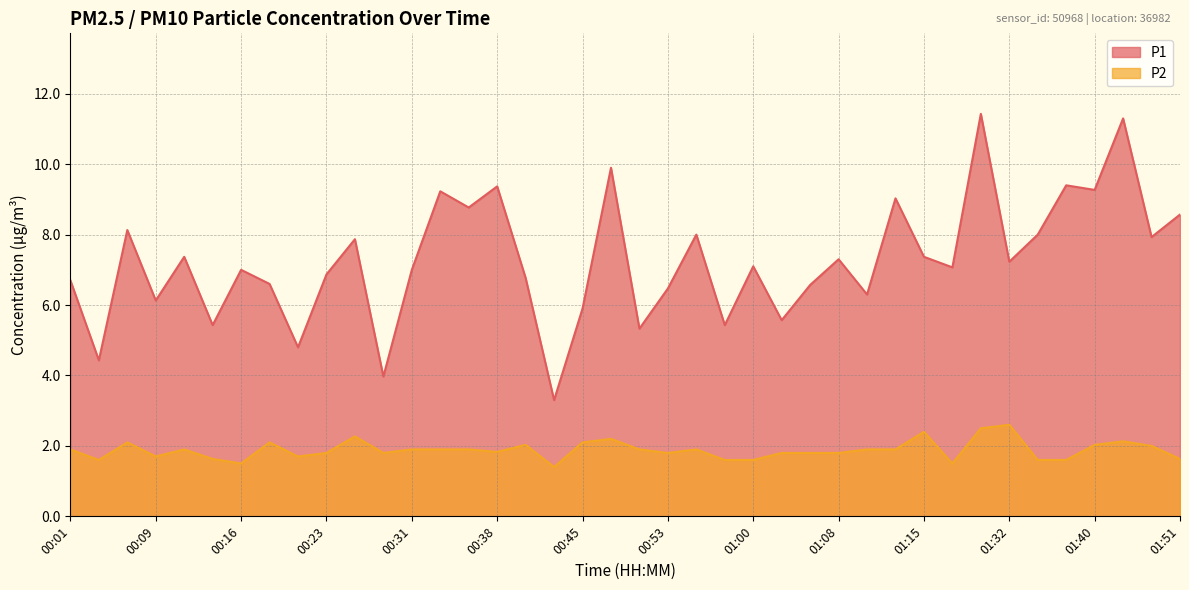

Reading left to right, list all the values displayed in this chart.

P1: 00:01=6.7	00:04=4.4	00:06=8.1	00:09=6.1	00:11=7.4	00:14=5.4	00:16=7.0	00:18=6.6	00:21=4.8	00:23=6.9	00:26=7.9	00:28=4.0	00:31=7.0	00:33=9.2	00:36=8.8	00:38=9.4	00:40=6.8	00:43=3.3	00:45=5.9	00:48=9.9	00:50=5.3	00:53=6.5	00:55=8.0	00:58=5.4	01:00=7.1	01:03=5.6	01:05=6.6	01:08=7.3	01:10=6.3	01:13=9.0	01:15=7.4	01:24=7.1	01:30=11.4	01:32=7.2	01:35=8.0	01:37=9.4	01:40=9.3	01:42=11.3	01:45=7.9	01:51=8.6
P2: 00:01=1.9	00:04=1.6	00:06=2.1	00:09=1.7	00:11=1.9	00:14=1.6	00:16=1.5	00:18=2.1	00:21=1.7	00:23=1.8	00:26=2.3	00:28=1.8	00:31=1.9	00:33=1.9	00:36=1.9	00:38=1.8	00:40=2.0	00:43=1.4	00:45=2.1	00:48=2.2	00:50=1.9	00:53=1.8	00:55=1.9	00:58=1.6	01:00=1.6	01:03=1.8	01:05=1.8	01:08=1.8	01:10=1.9	01:13=1.9	01:15=2.4	01:24=1.5	01:30=2.5	01:32=2.6	01:35=1.6	01:37=1.6	01:40=2.0	01:42=2.1	01:45=2.0	01:51=1.6